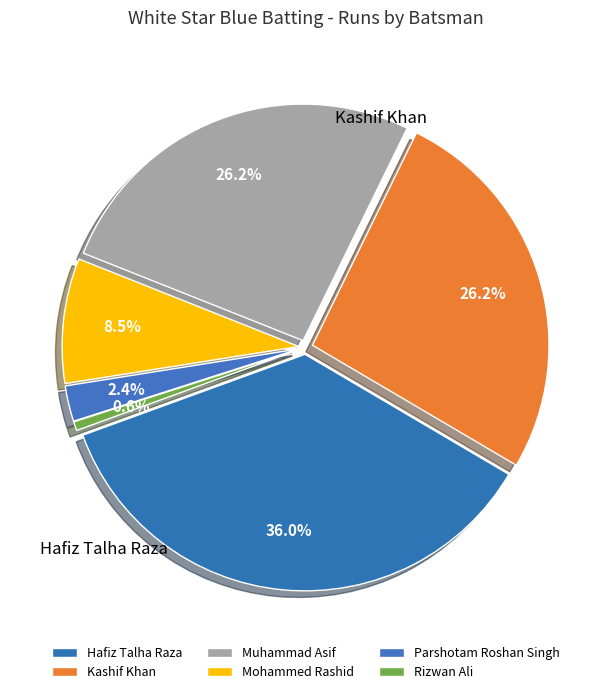

What is the change in value from Mohammed Rashid to Parshotam Roshan Singh?

-10